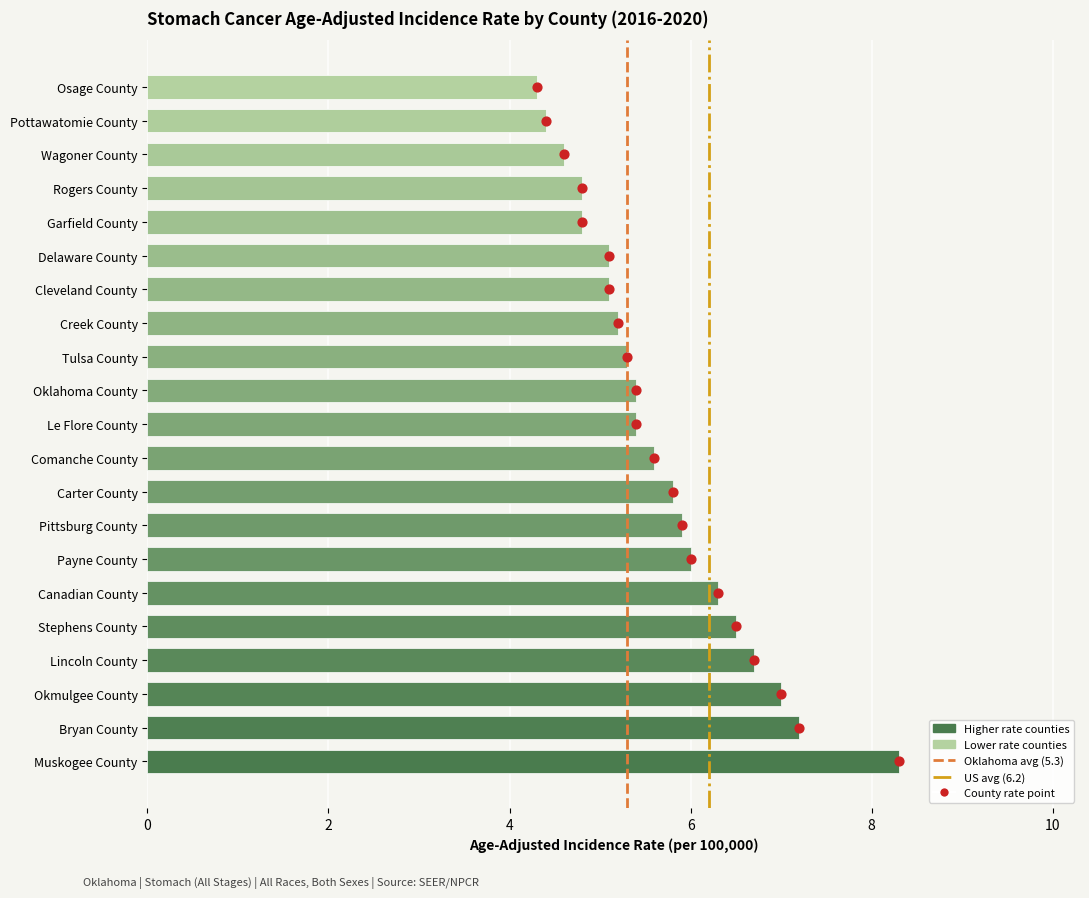

Approximately how many times larger is the value at Okmulgee County compared to Canadian County?

1.1